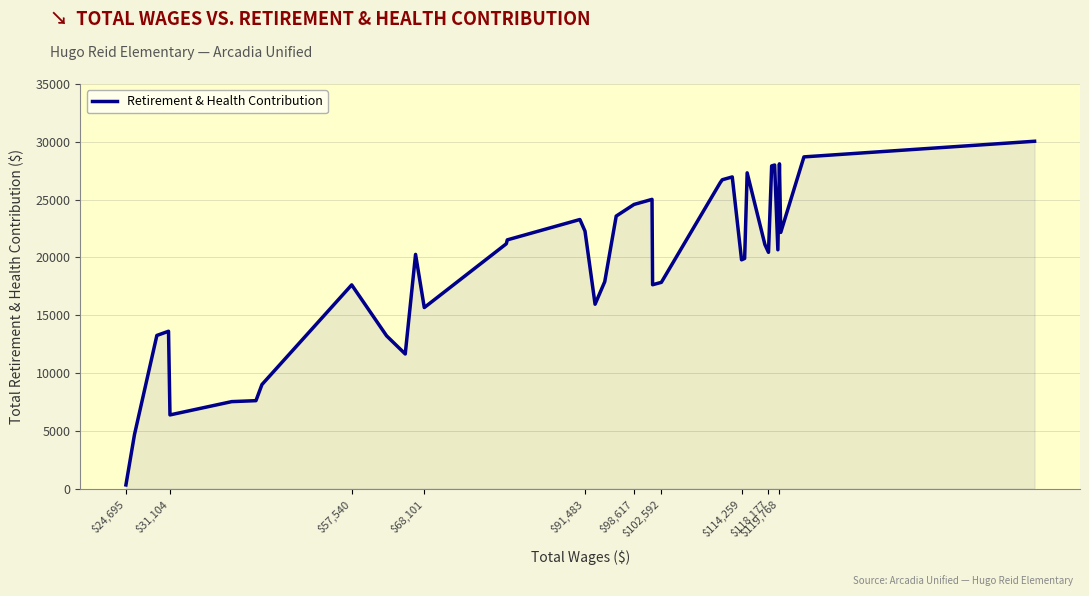

How many lines are shown in the chart?

1